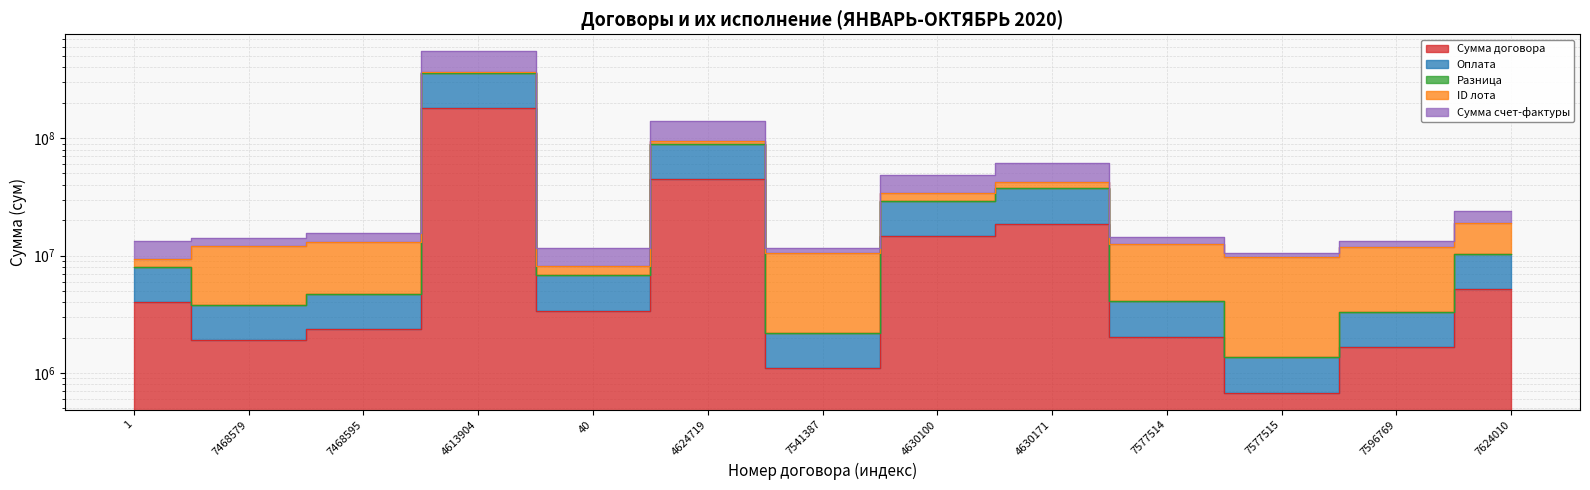

True or false: Оплата and Сумма договора cross at least once.

False